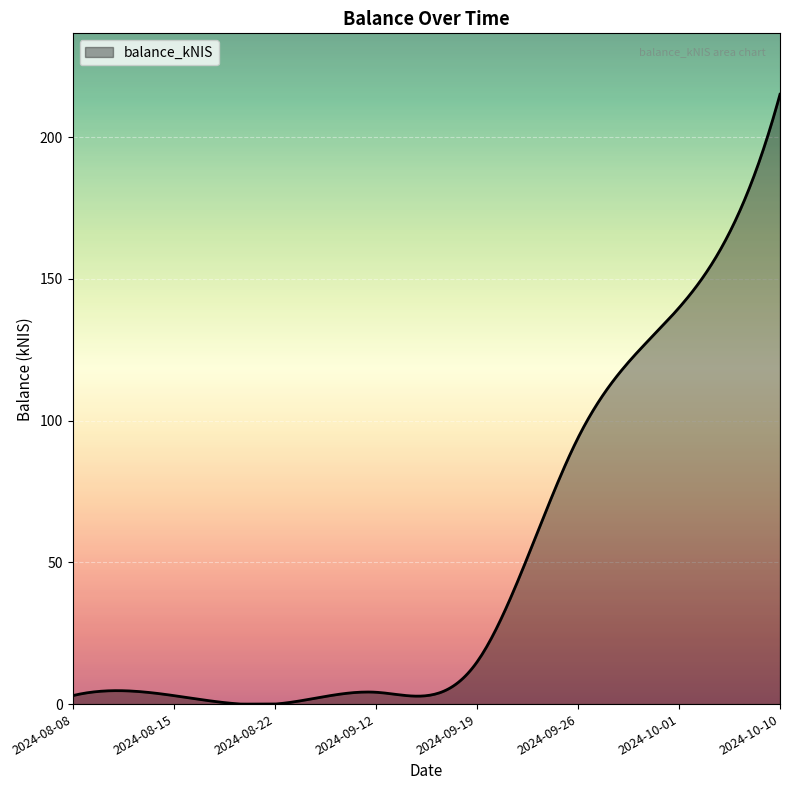

True or false: the data has more than 1 interior local peaks.

True